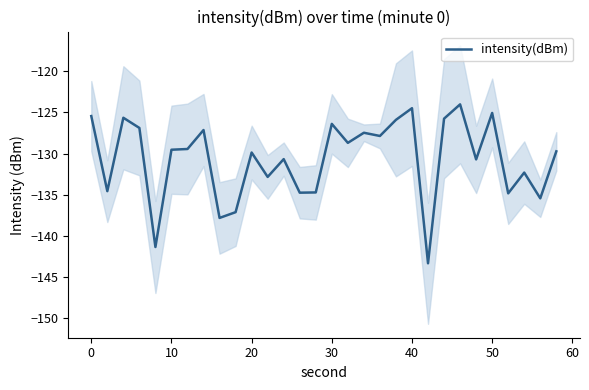

The value of intensity(dBm) at 50 is -186.8. True or false?

False